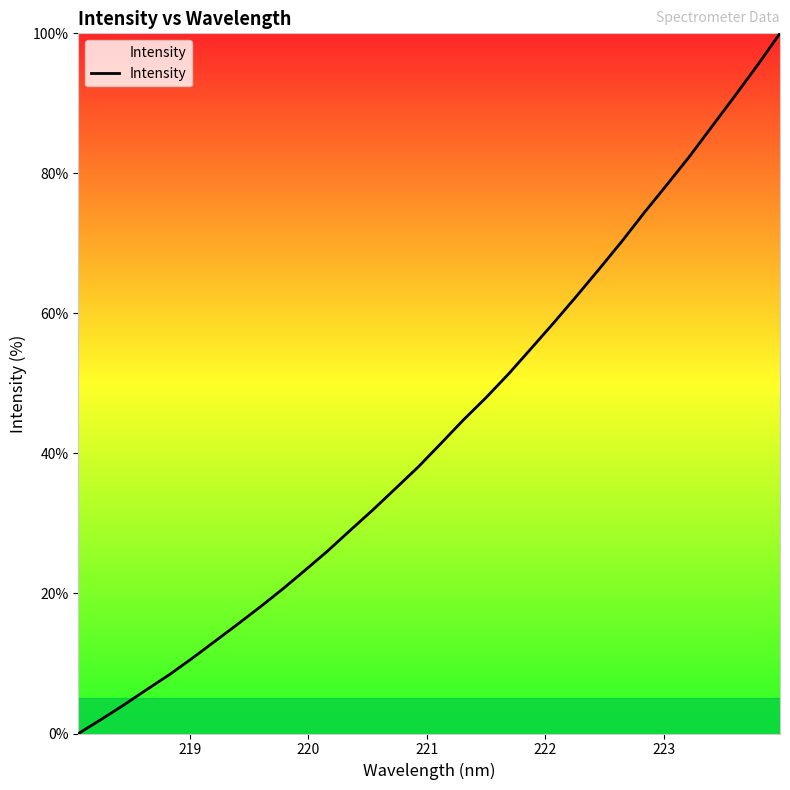

What is the difference between the maximum and minimum values?

100.0